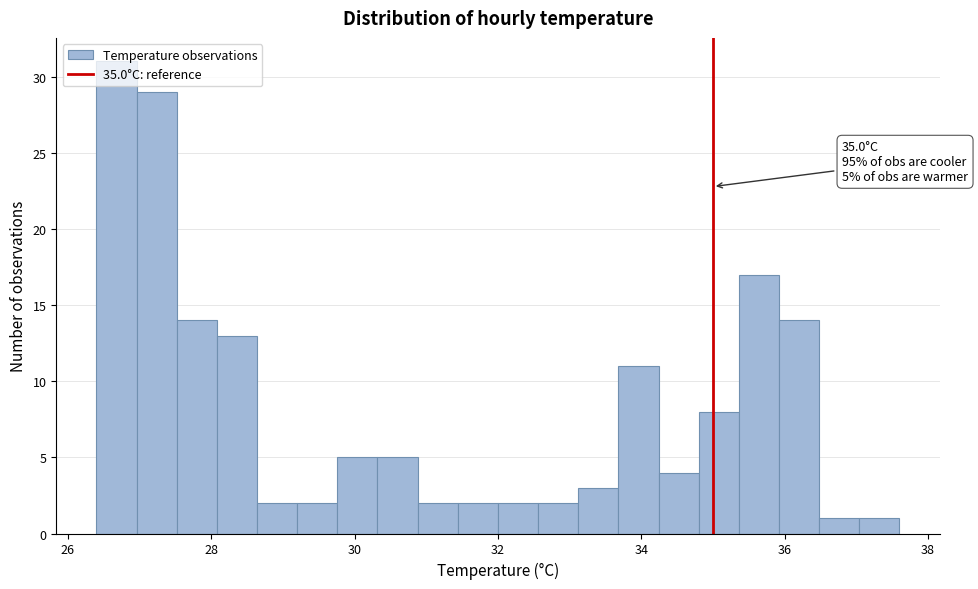

Around what value on the x-axis is the tallest bar? Give the approximate position of its centre, as read against the axis.

26.6